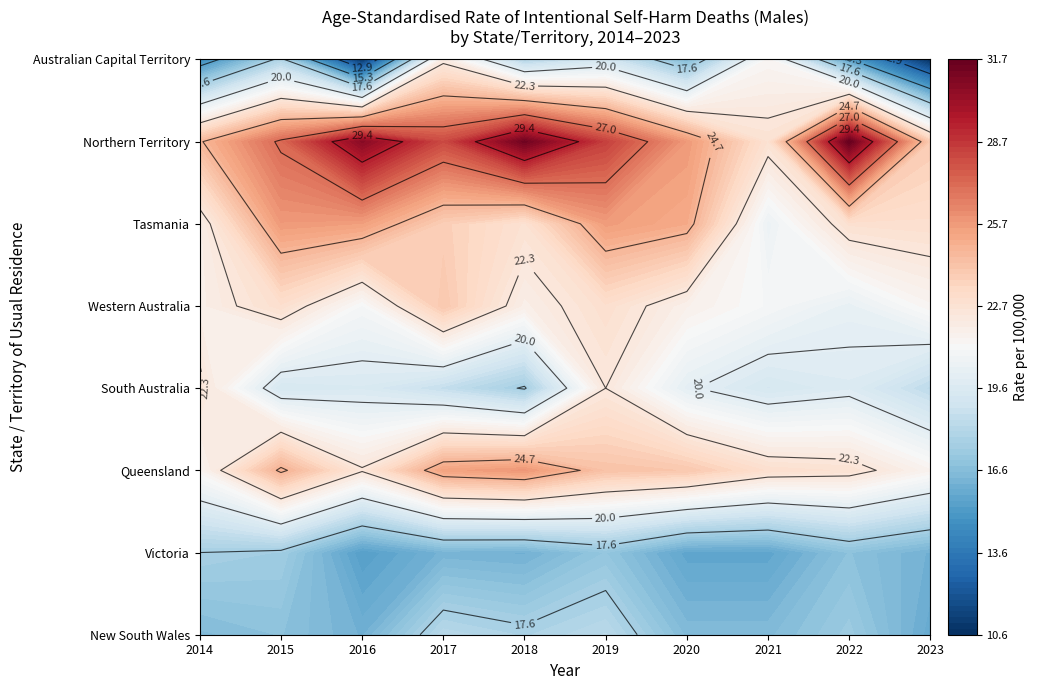

Reading left to right, extract all data points from this chart.

New South Wales: 16.5	16.8	16.1	18.2	17.8	18.3	16.5	16.5	17.3	15.8
Victoria: 17.6	17.4	15.3	16.2	16.1	17.0	15.6	15.6	16.8	16.1
Queensland: 21.4	24.9	22.4	25.4	25.8	24.2	24.0	22.9	22.7	21.5
South Australia: 22.5	19.3	19.5	18.6	17.5	22.3	20.1	19.3	19.7	18.4
Western Australia: 21.8	22.9	21.0	24.0	21.8	22.9	21.7	21.0	20.3	21.4
Tasmania: 21.8	25.7	25.5	23.7	22.7	25.6	25.1	20.5	22.8	22.9
Northern Territory: 24.6	27.2	30.7	28.1	31.4	28.4	25.7	22.7	31.7	23.8
Australian Capital Territory: 14.5	17.9	10.8	22.0	18.0	19.2	16.5	21.3	15.4	10.6